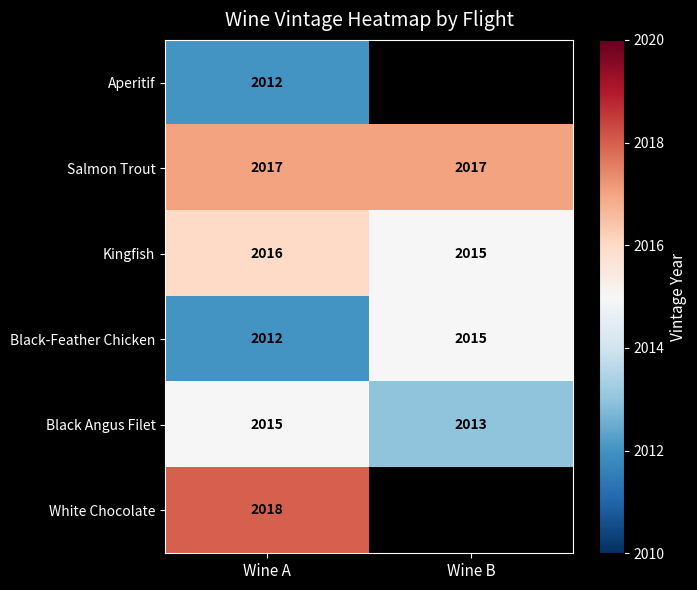

At which label does Black-Feather Chicken reach its minimum?

Wine A